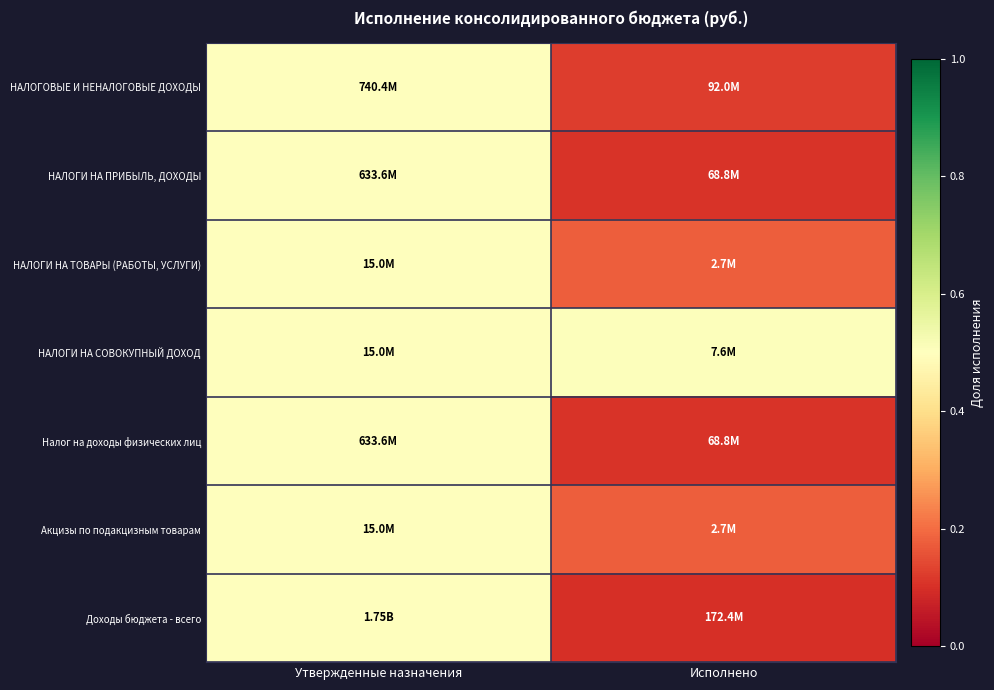

Which category has the lowest value across all series?

Исполнено